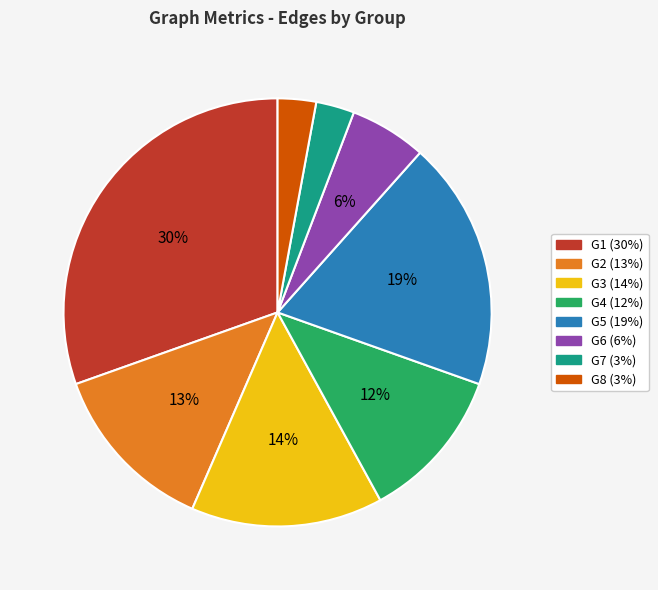

What percentage is the G5 slice, to the nearest percent?

19%